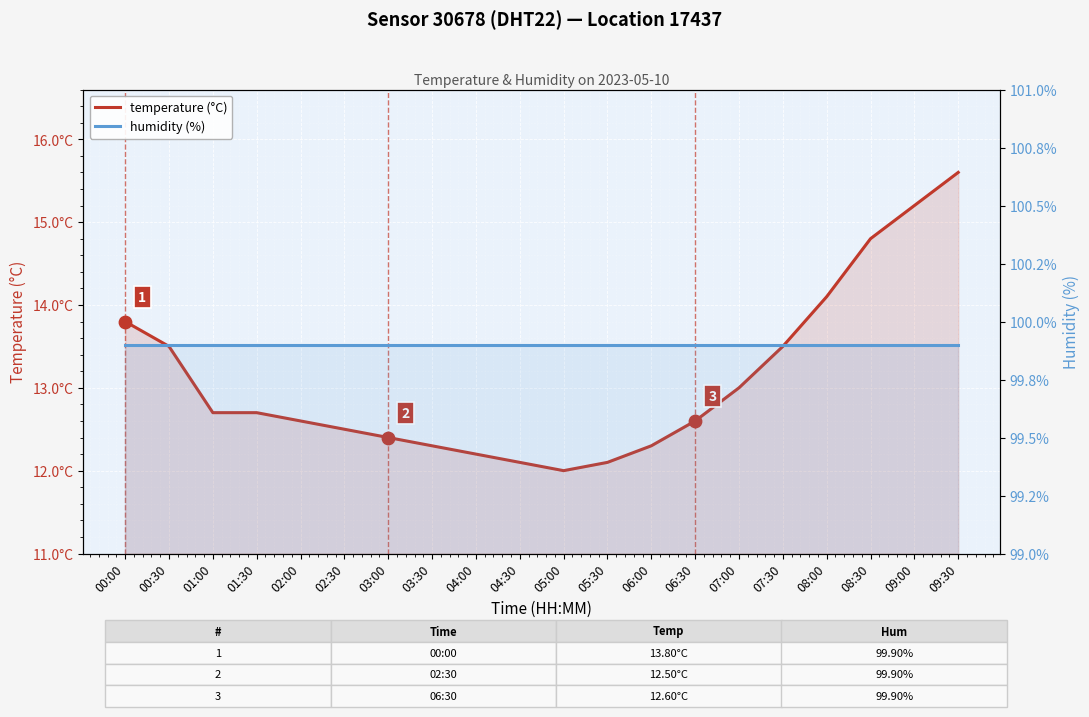

Which series contains the lowest Y value?

temperature (°C)